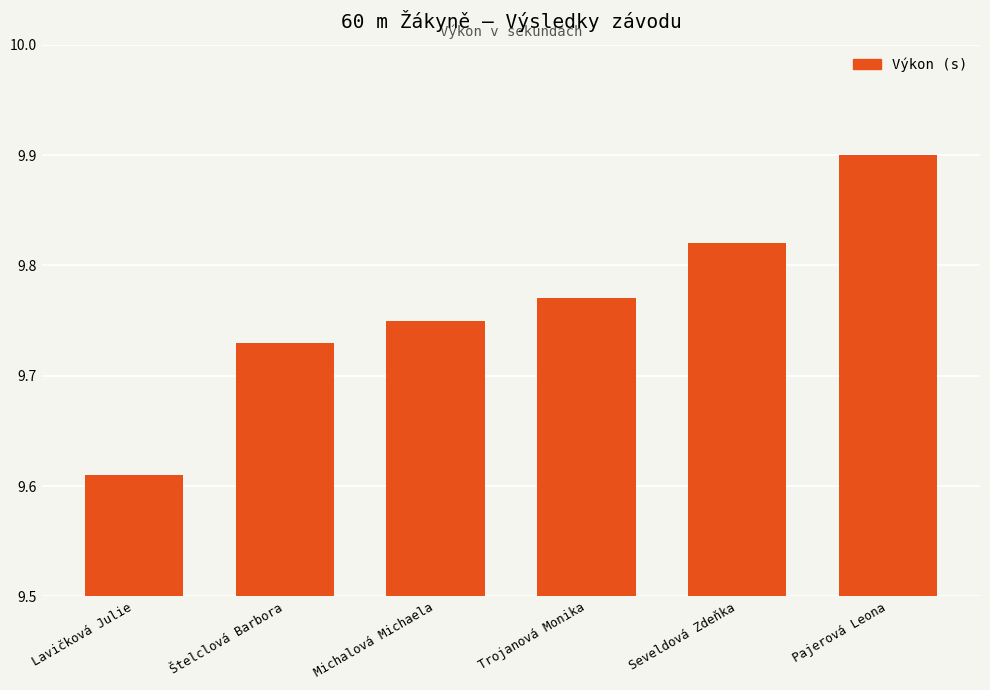

What is the label of the 3rd bar from the left?

Michalová Michaela